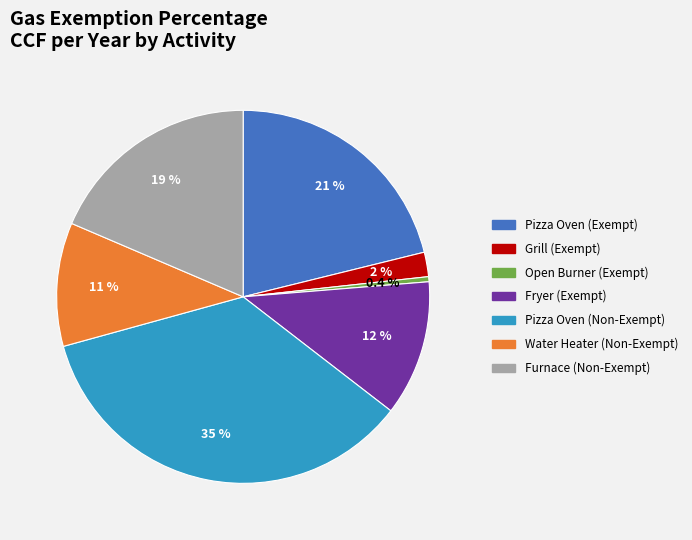

Between Pizza Oven (Exempt) and Pizza Oven (Non-Exempt), which is larger?

Pizza Oven (Non-Exempt)